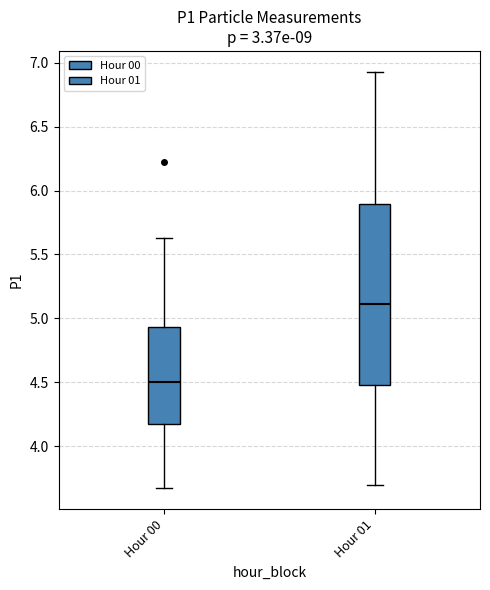

Where does the upper whisker of the box for Hour 01 end on the y-axis? The values are not printed on the chart, so give them approximately, as read against the axis.

6.95